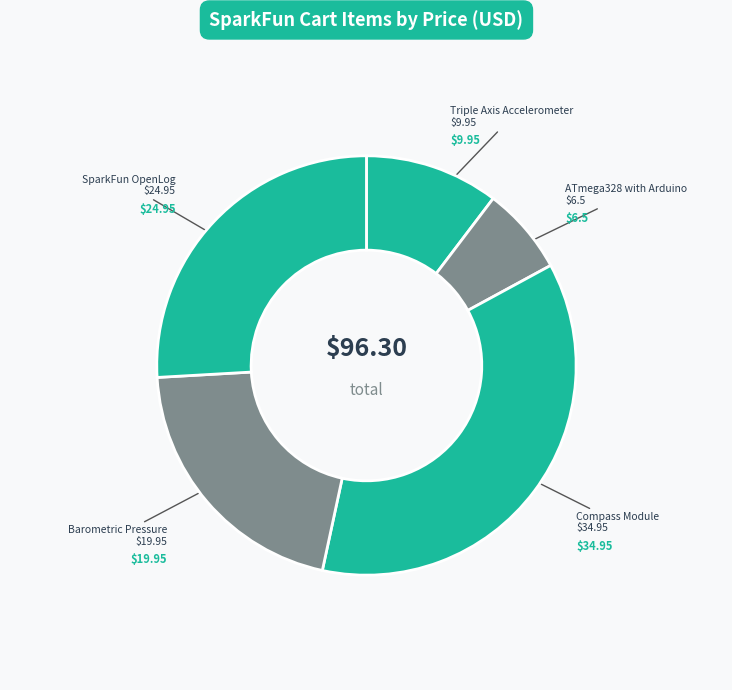

Is there a majority slice in this chart?

No